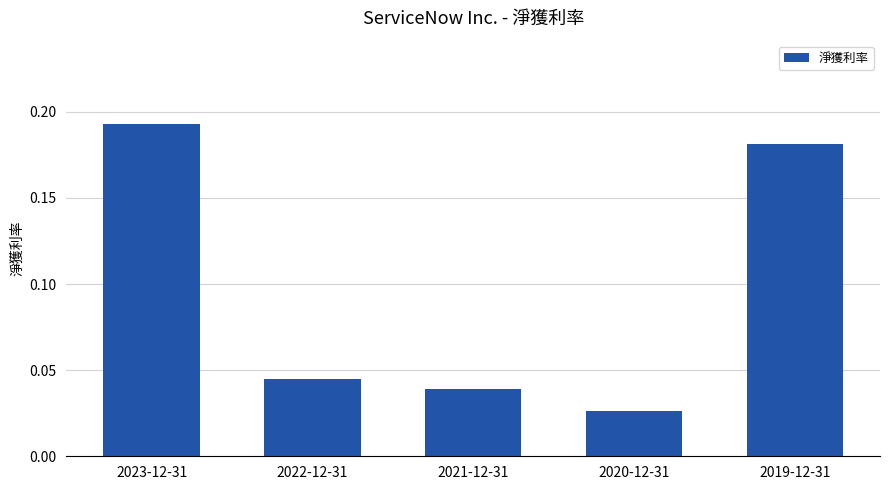

Is it true that the value at 2023-12-31 is 0.1?

False